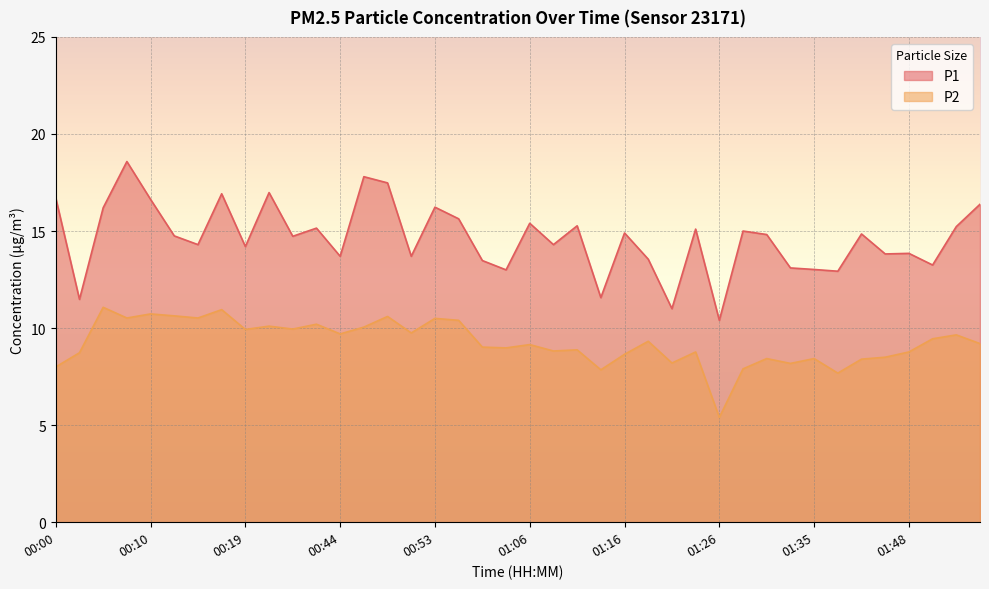

True or false: P2 has a value of 8.8 at 01:23.

True